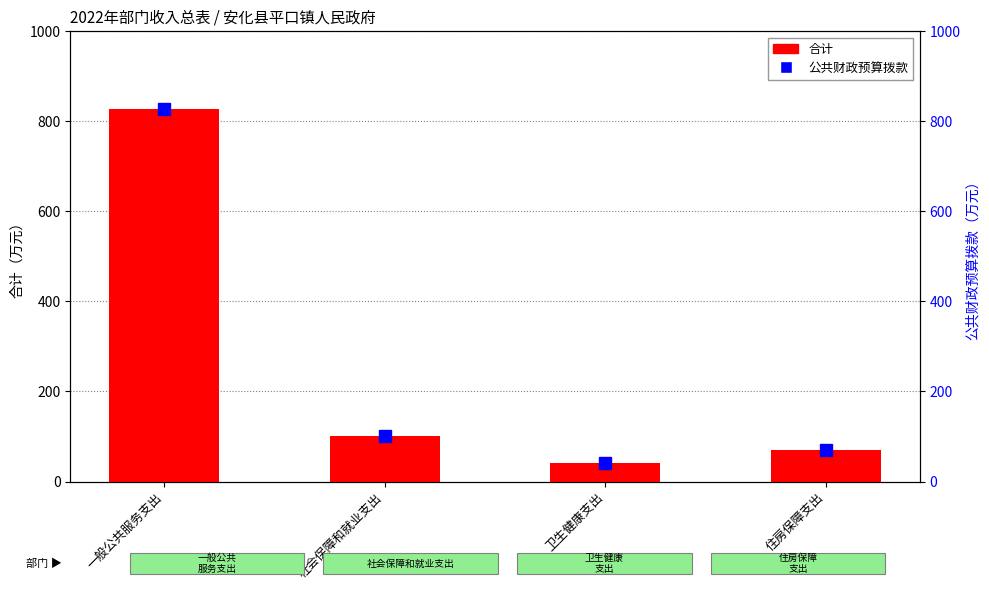

Reading left to right, extract all data points from this chart.

合计: 一般公共服务支出=827.0	社会保障和就业支出=101.3	卫生健康支出=41.7	住房保障支出=69.5
公共财政预算拨款: 一般公共服务支出=827.0	社会保障和就业支出=101.3	卫生健康支出=41.7	住房保障支出=69.5